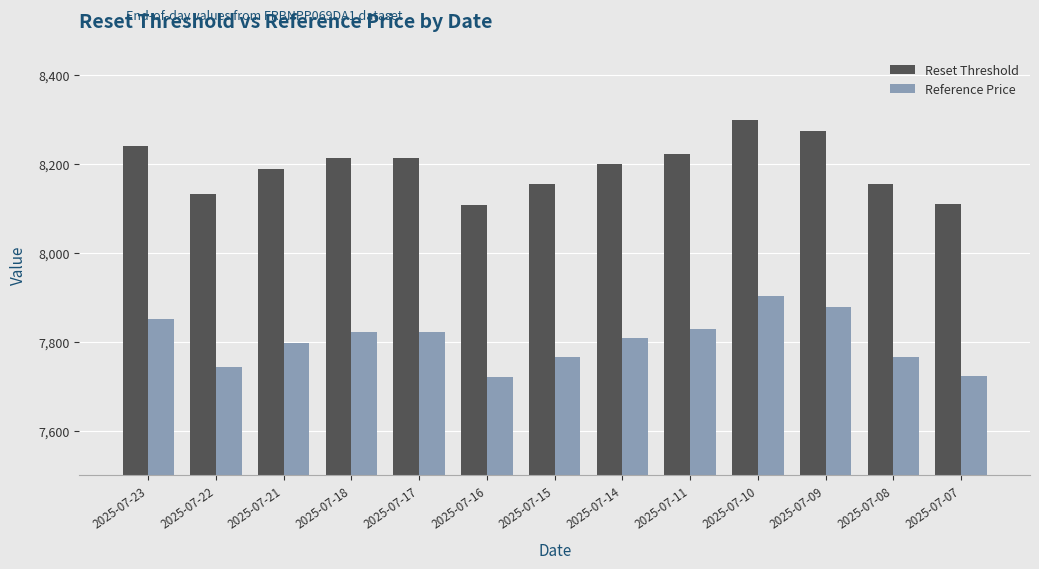

Where does the Reset Threshold series first go above 8198?

2025-07-23